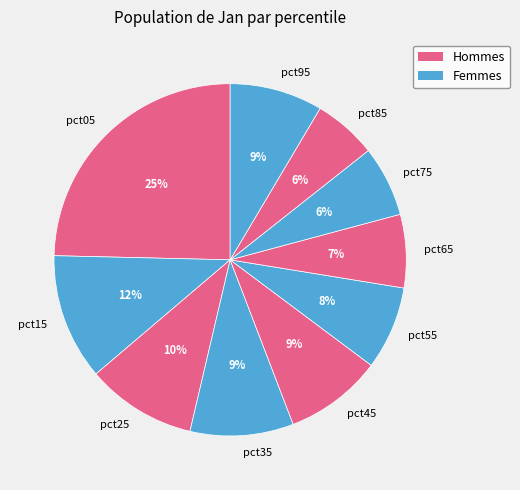

Does any single category account for the majority?

No